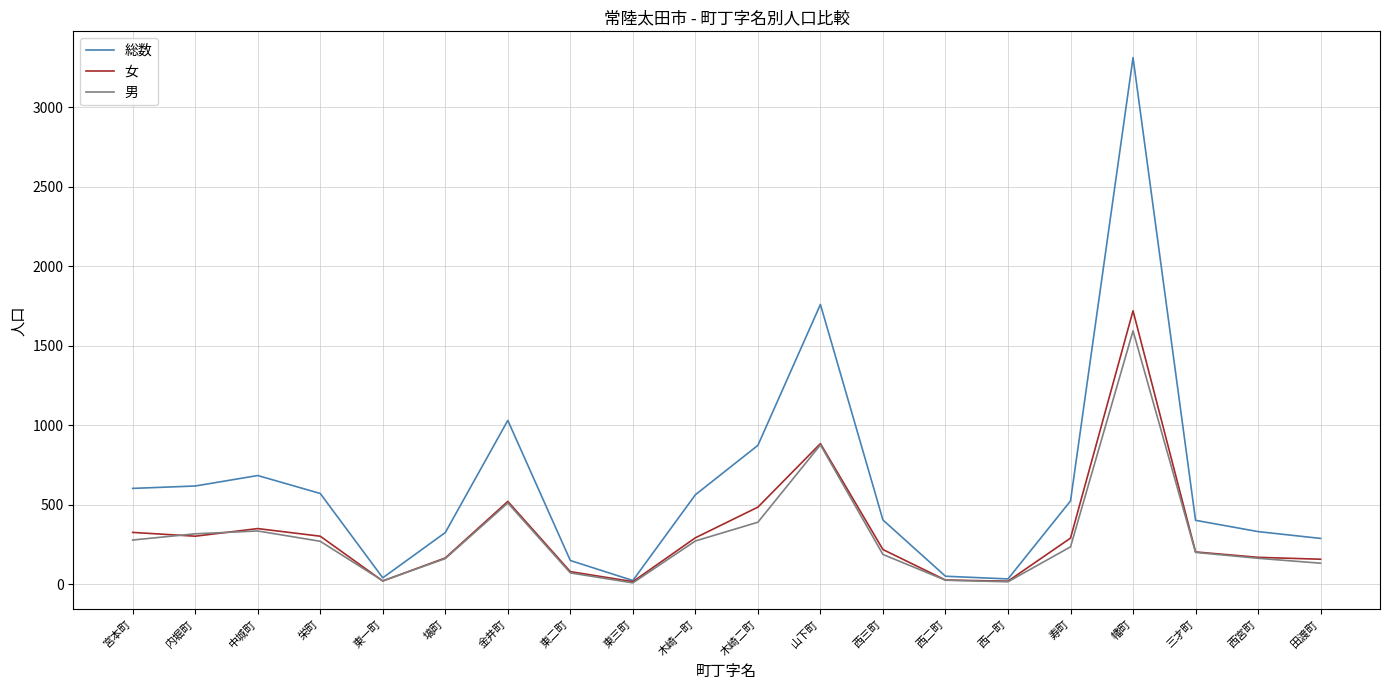

Is it true that 女 equals 1720 at 幡町?

True